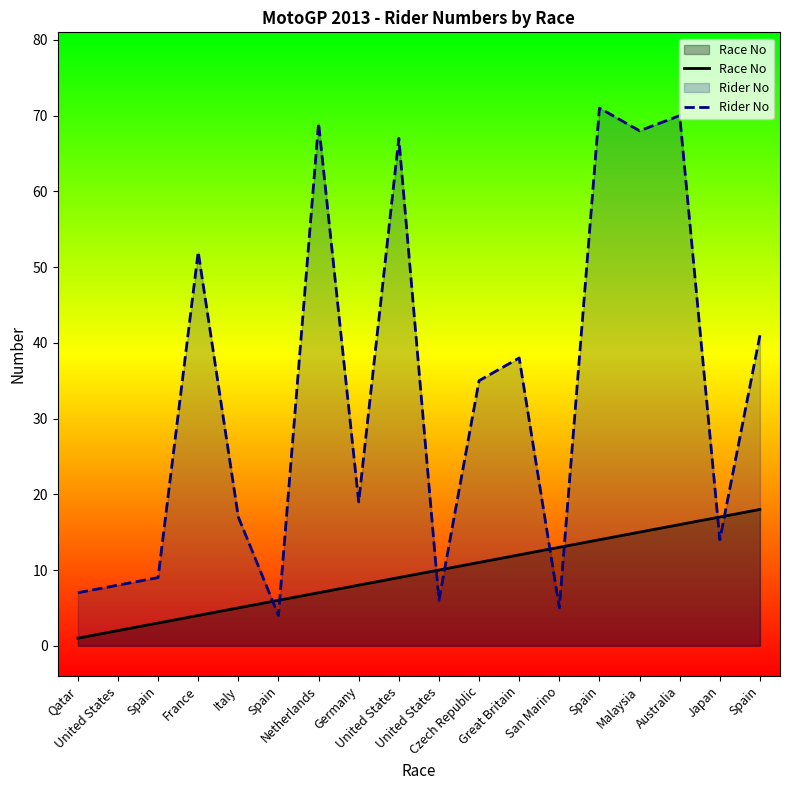

At which category does Rider No reach its first local valley?

Spain